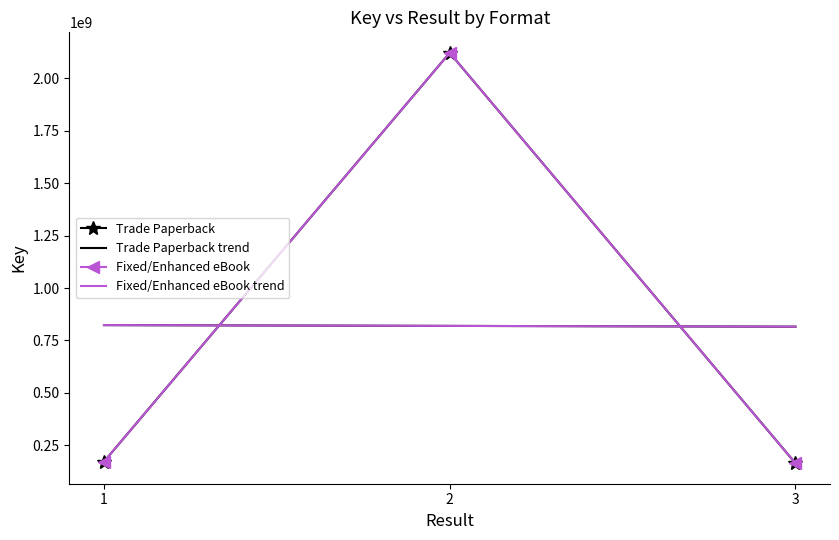

How many distinct data groups are displayed?

2